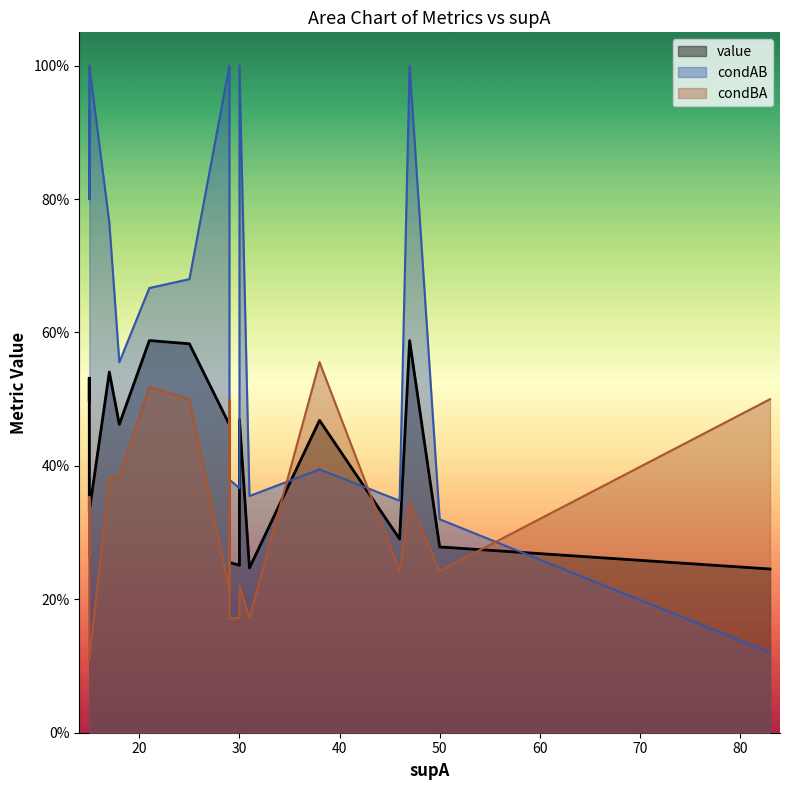

What is the value of the value point at the 4th from the left?

0.5